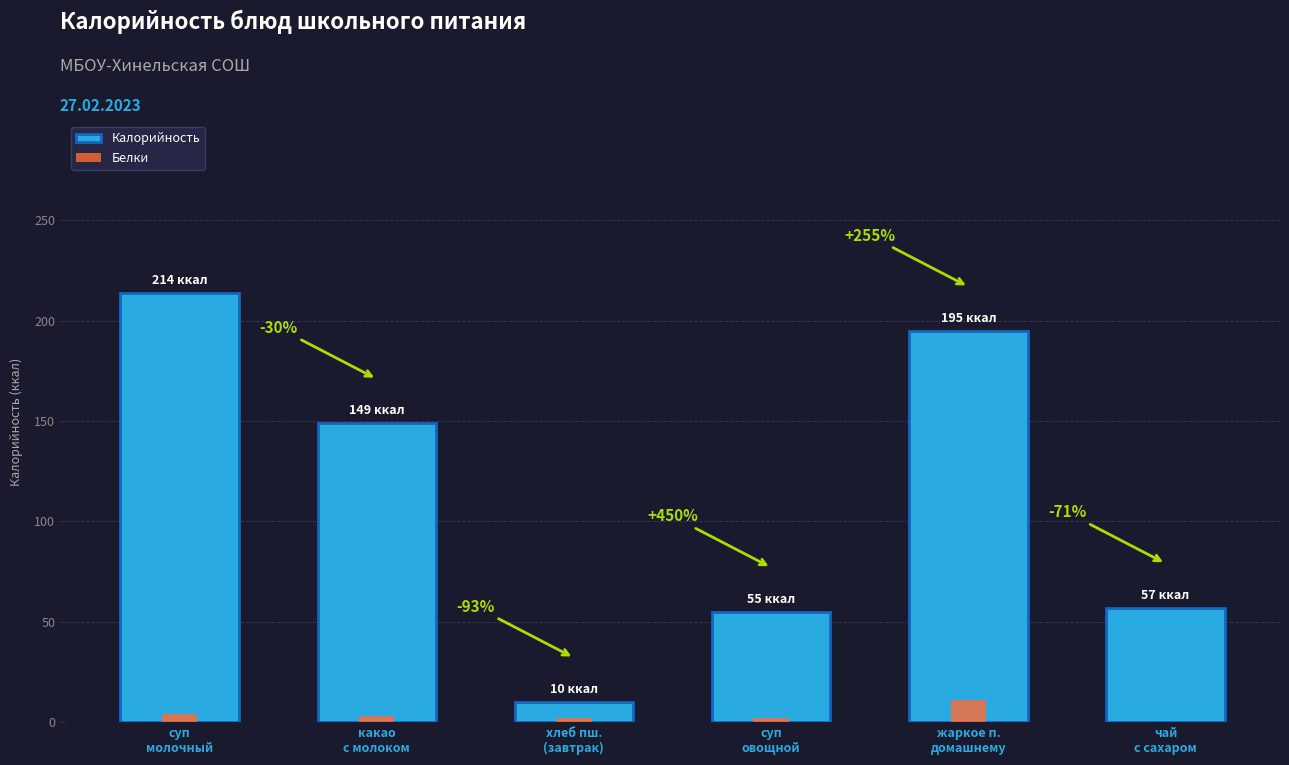

Which series has the largest range (max minus min)?

Калорийность